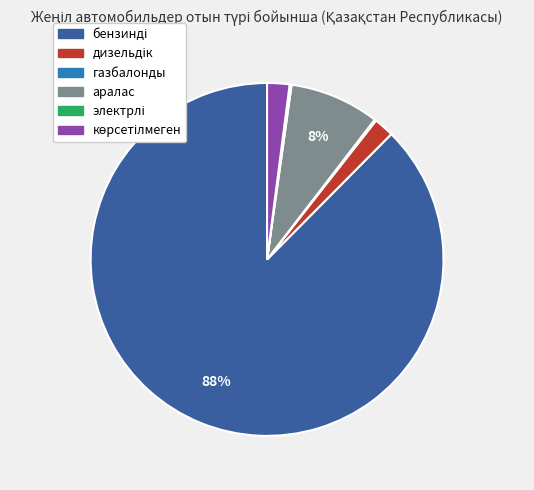

To the nearest percent, what is the average slice percentage?

17%